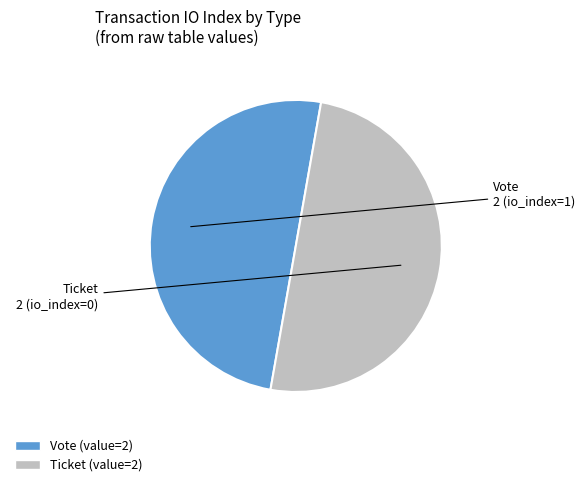

Count the number of slices in the pie.

2